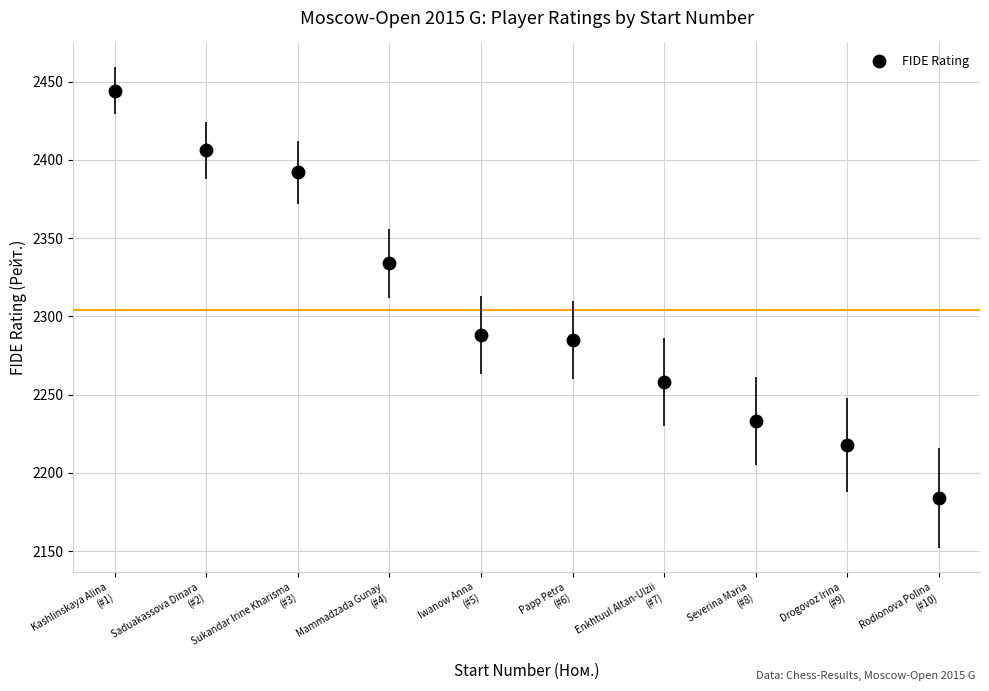

What Y value in the scatter plot is closest to 2314?

2334